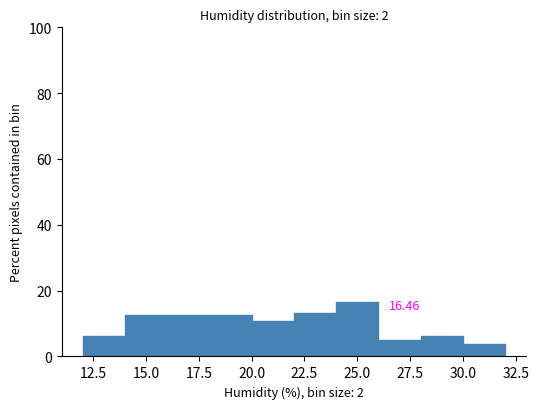

Over which range of the x-axis is the bar tallest?

24 to 26